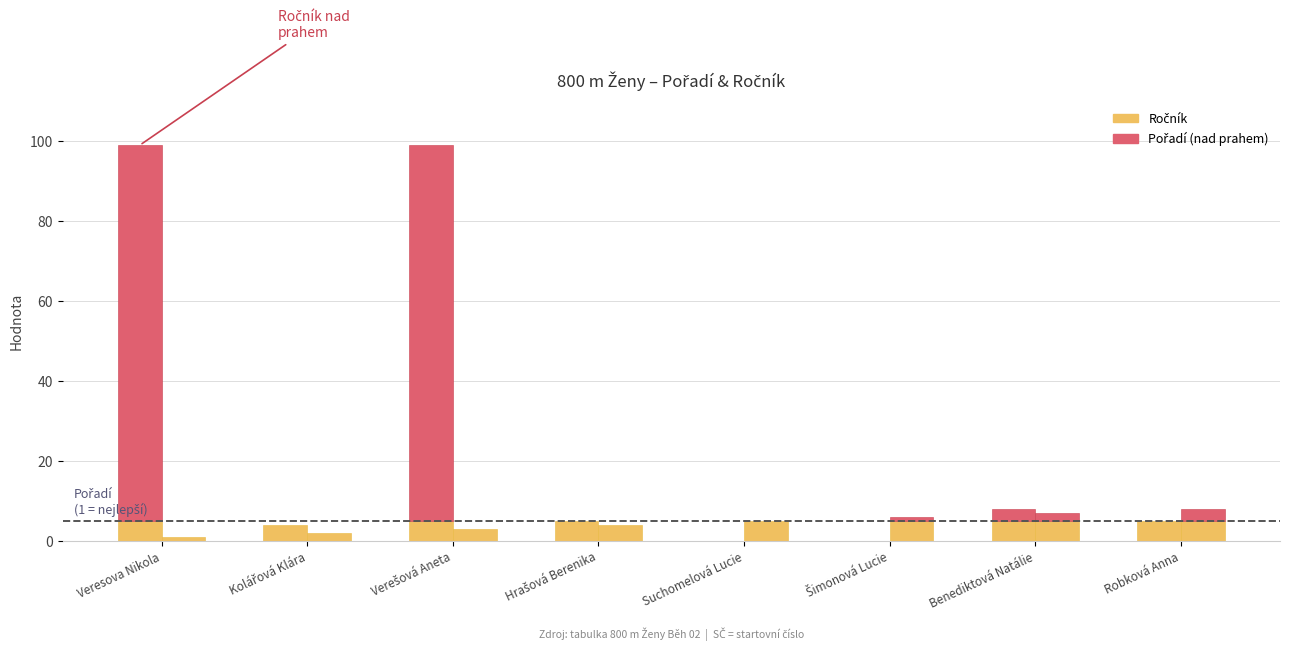

What is the difference between the Pořadí values at Verešová Aneta and Veresova Nikola?

2